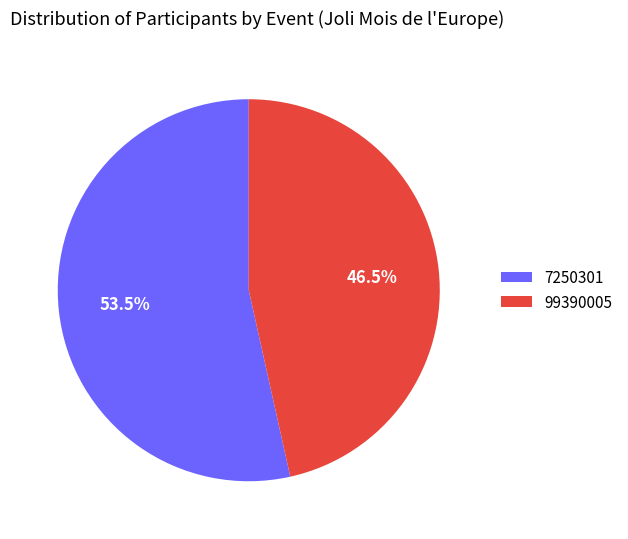

Count the number of slices in the pie.

2